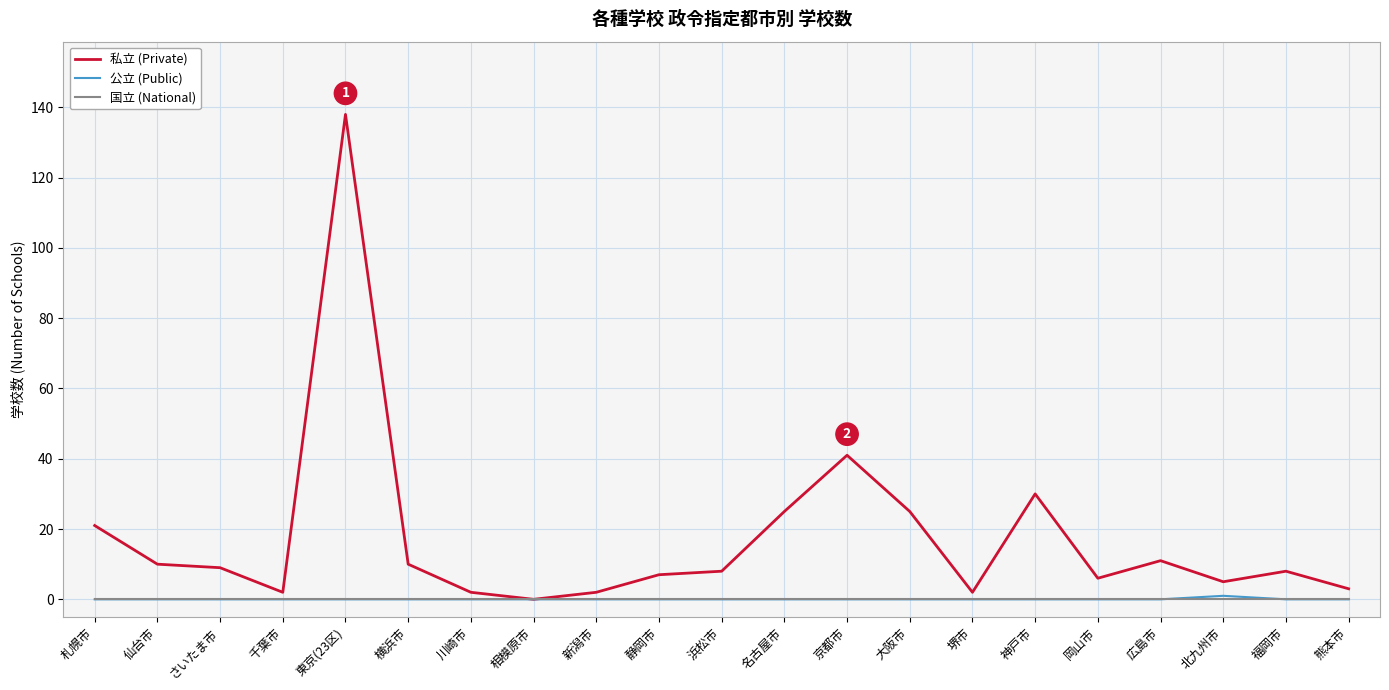

At which category is the sum across all series the highest?

東京(23区)